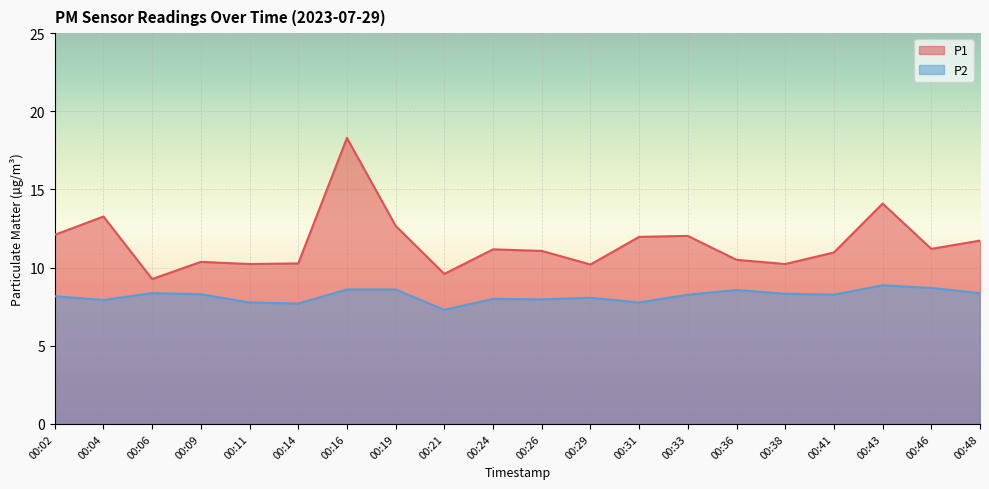

What is the maximum value shown in the chart?

18.3